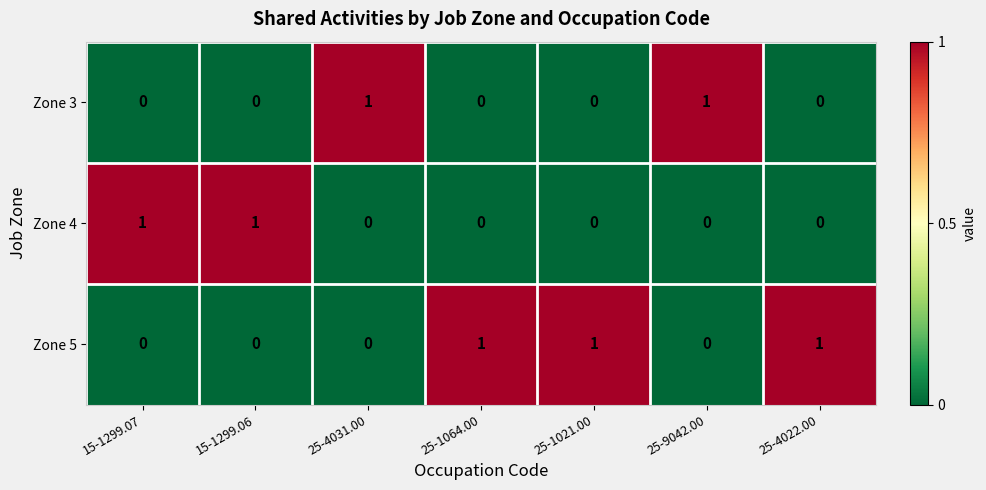

Which series has the largest total across all categories?

Zone 5